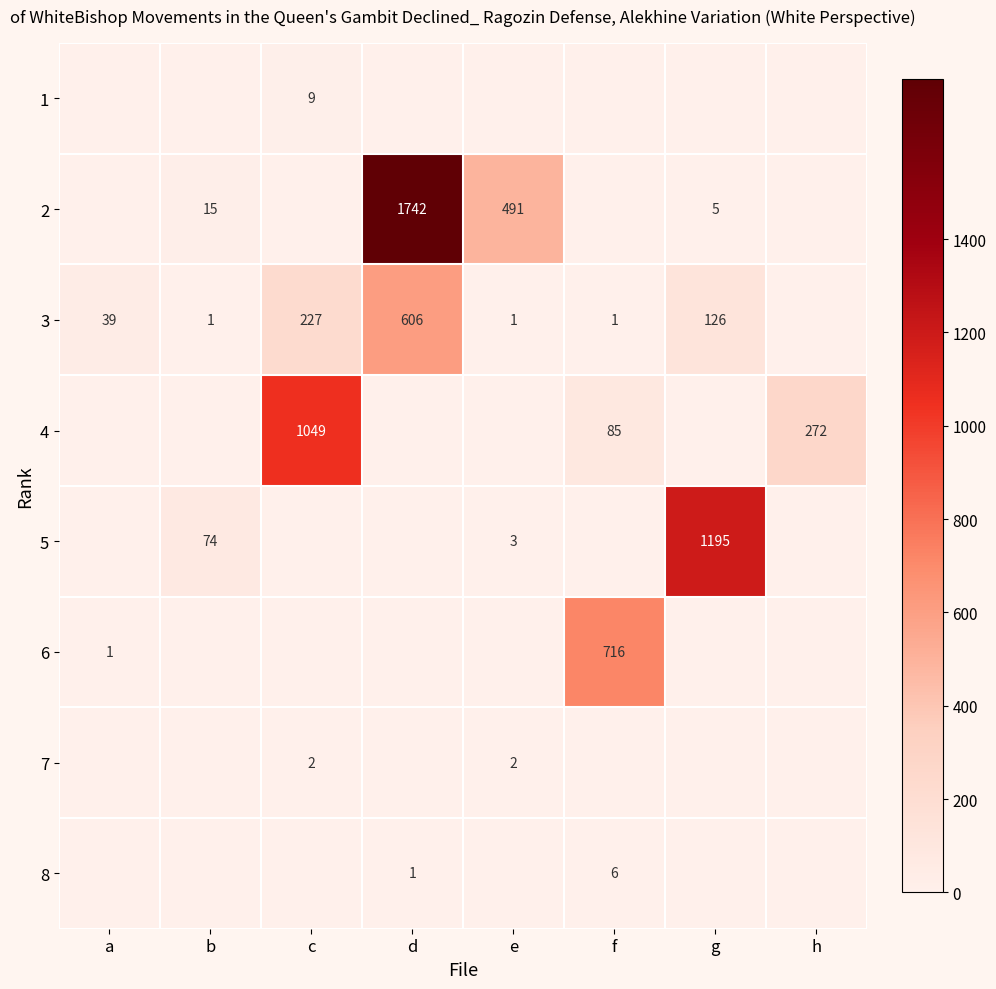

The 5 series shows 1195 at g. True or false?

True